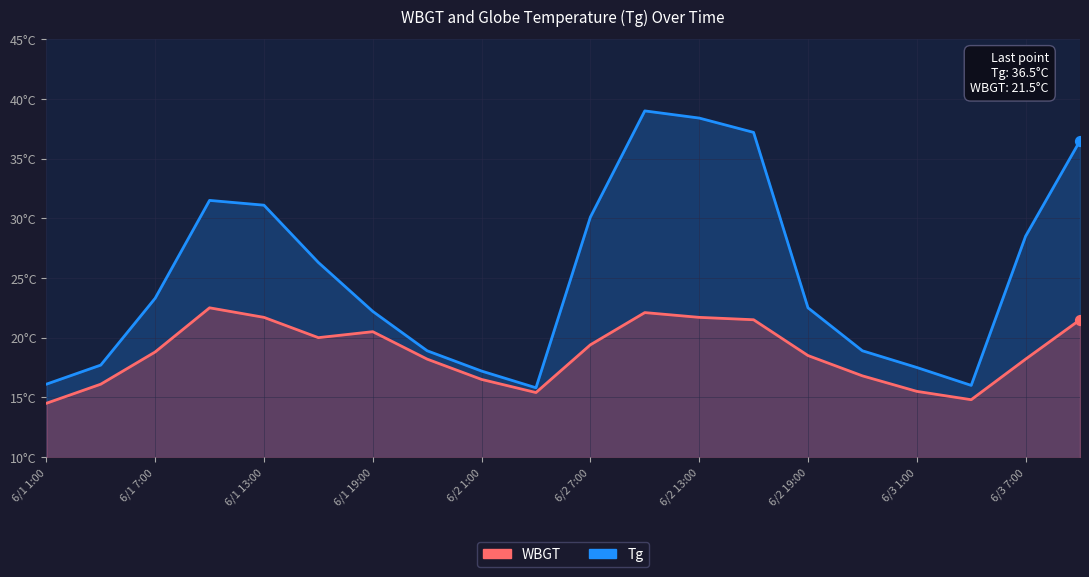

What are all the series names shown in the legend?

Tg, WBGT